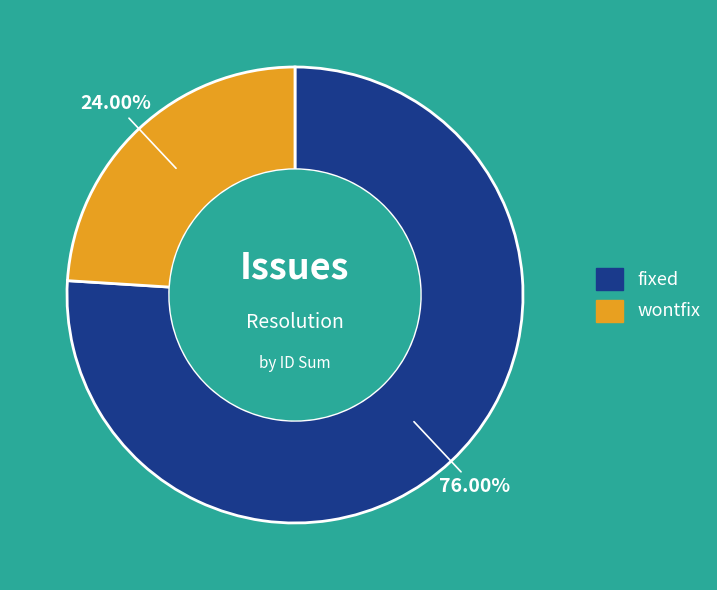

Between wontfix and fixed, which is larger?

fixed